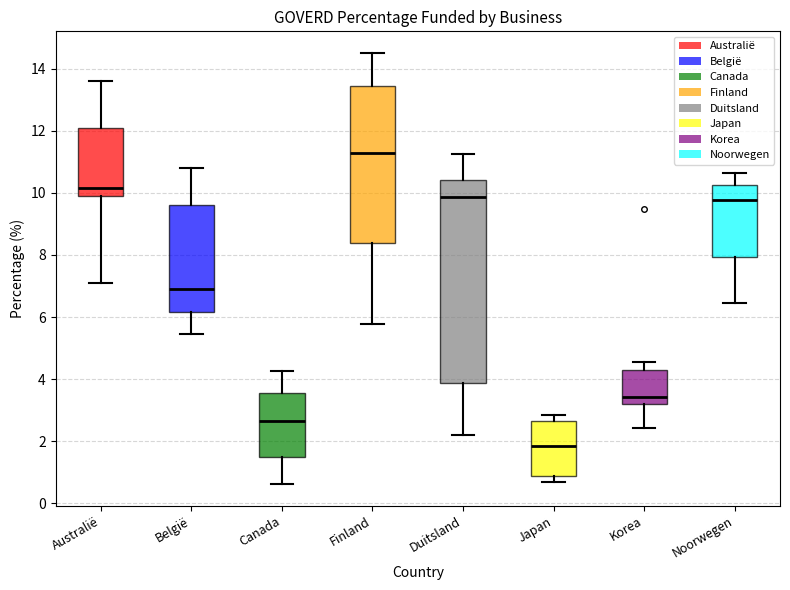

Reading left to right, read every box against the y-axis: the position of its median line, the range the box covers, and the ends of its whiskers. The values are not printed on the chart, so give them approximately, as read against the axis.

Australië: median 10.2, box 9.8 to 12.0, whiskers 7.0 to 13.6
België: median 7.0, box 6.2 to 9.6, whiskers 5.4 to 10.8
Canada: median 2.6, box 1.4 to 3.6, whiskers 0.6 to 4.2
Finland: median 11.2, box 8.4 to 13.4, whiskers 5.8 to 14.6
Duitsland: median 9.8, box 3.8 to 10.4, whiskers 2.2 to 11.2
Japan: median 1.8, box 0.8 to 2.6, whiskers 0.6 to 2.8
Korea: median 3.4, box 3.2 to 4.2, whiskers 2.4 to 4.6
Noorwegen: median 9.8, box 8.0 to 10.2, whiskers 6.4 to 10.6